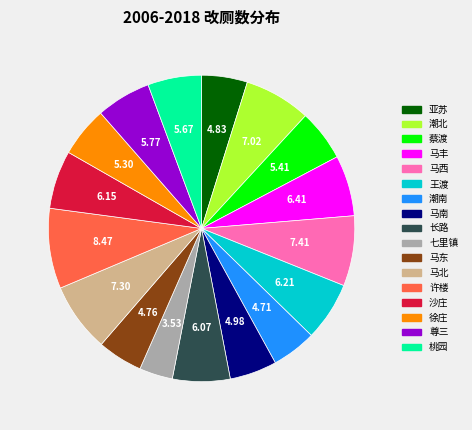

Is 马丰 the majority of the pie?

No